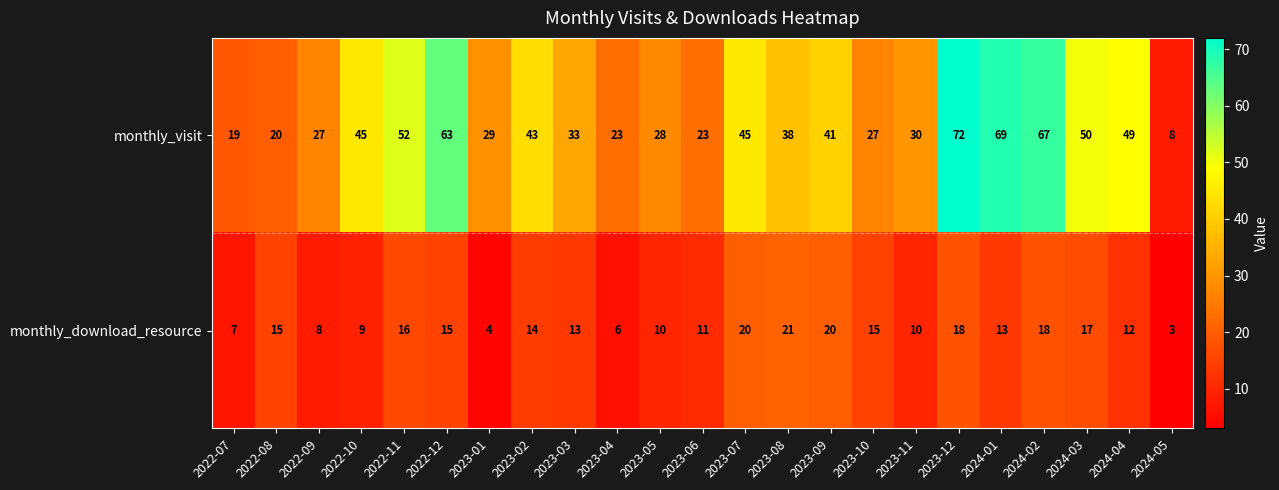

What is the difference between the monthly_download_resource values at 2024-05 and 2022-09?

5